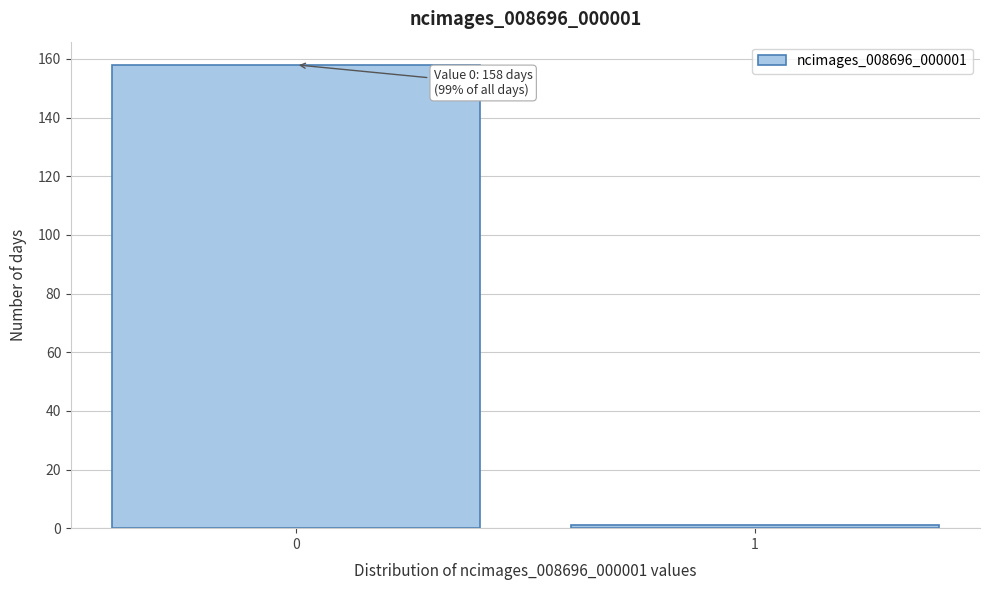

Reading right to left, what are all the values shown in this chart?

1	158